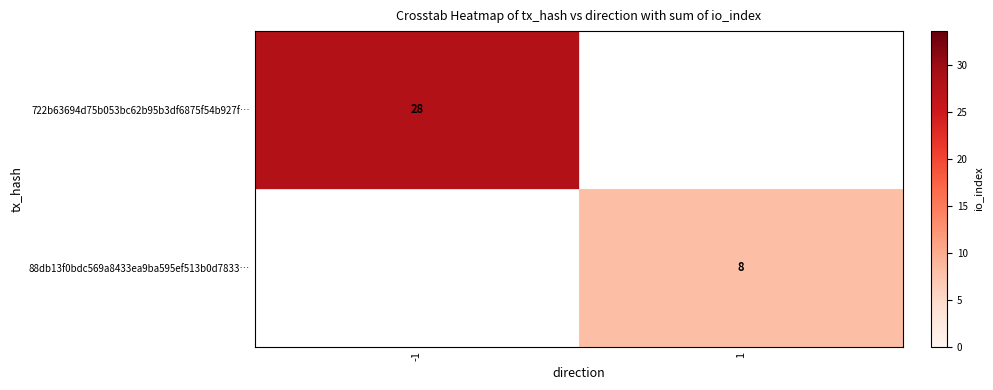

The 722b63694d75b053bc62b95b3df6875f54b927f… series shows 6 at -1. True or false?

False